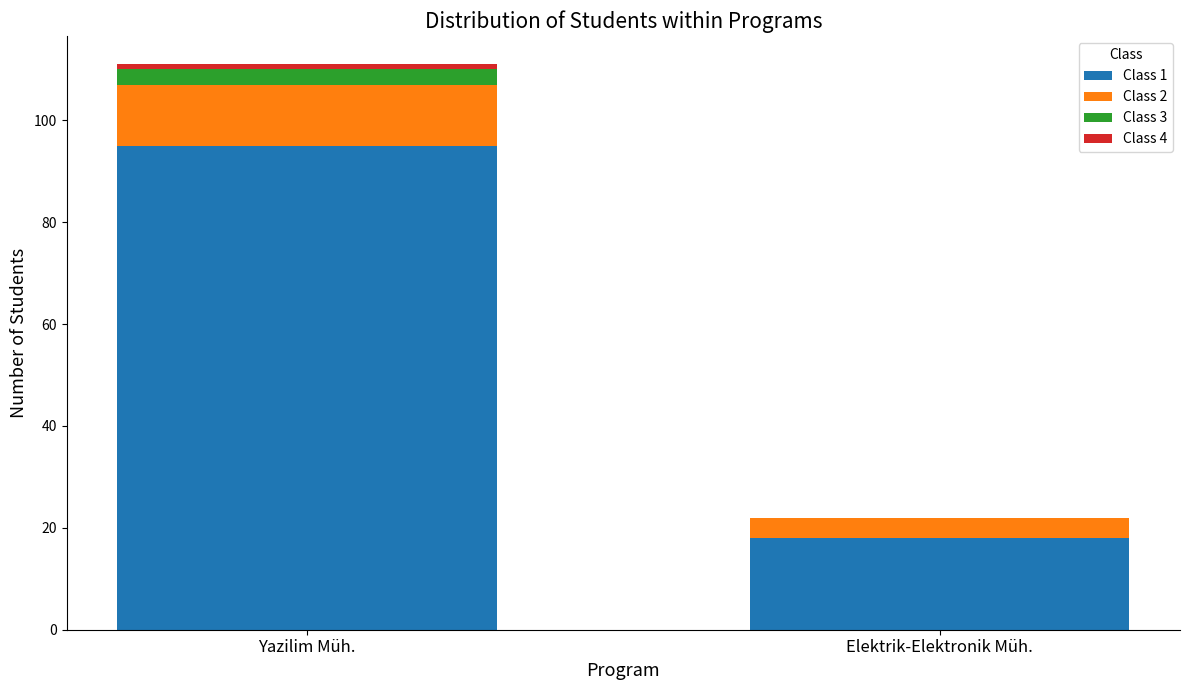

The Class 1 series shows 25 at Elektrik-Elektronik Müh.. True or false?

False